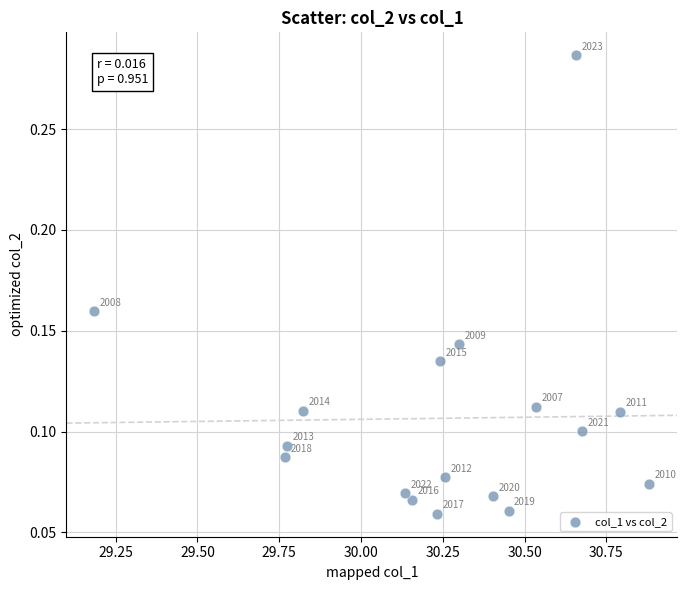

What is the range of X values (max minus min)?

1.7